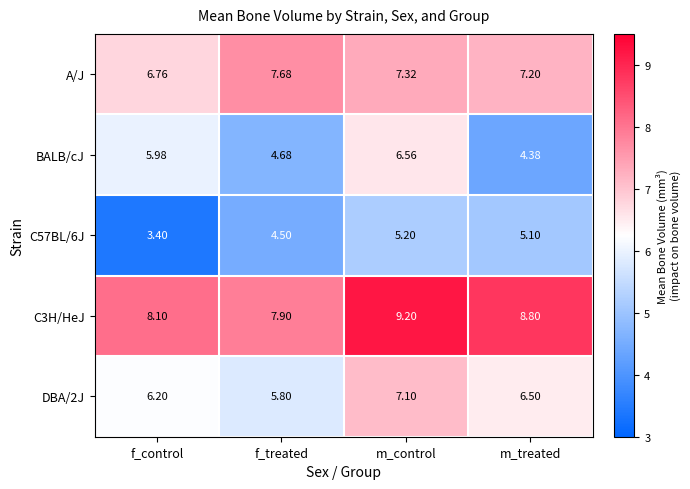

How many categories are shown in the chart?

4